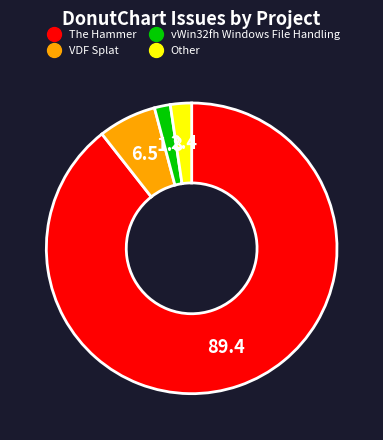

Does any single category account for the majority?

Yes